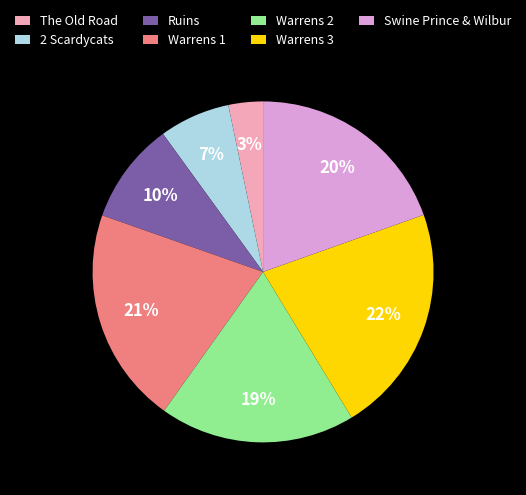

Does any single category account for the majority?

No